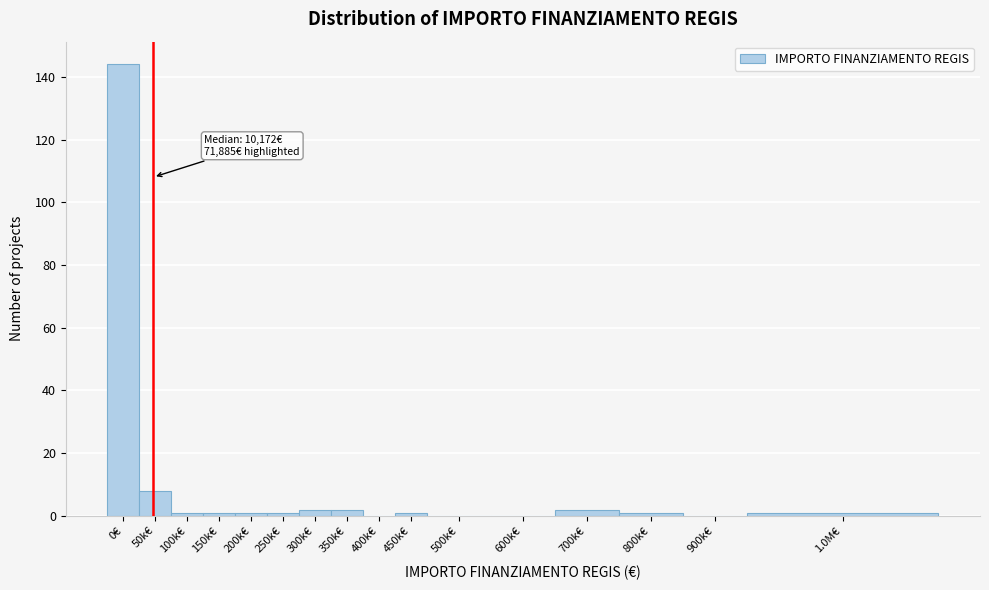

Reading left to right, transcribe all the data shown in this chart.

0€=144	50k€=8	100k€=1	150k€=1	200k€=1	250k€=1	300k€=2	350k€=2	400k€=0	450k€=1	500k€=0	600k€=0	700k€=2	800k€=1	900k€=0	1.0M€=1